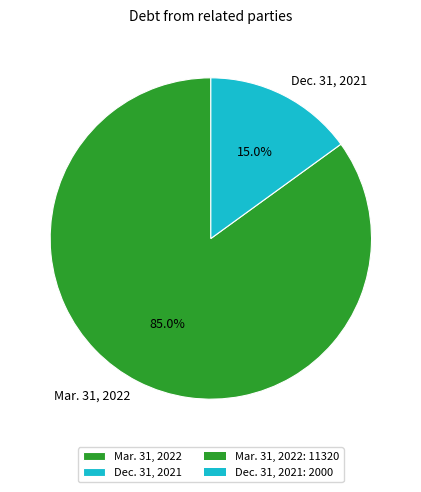

To the nearest percent, what is the difference between the largest and smallest slice percentages?

70%